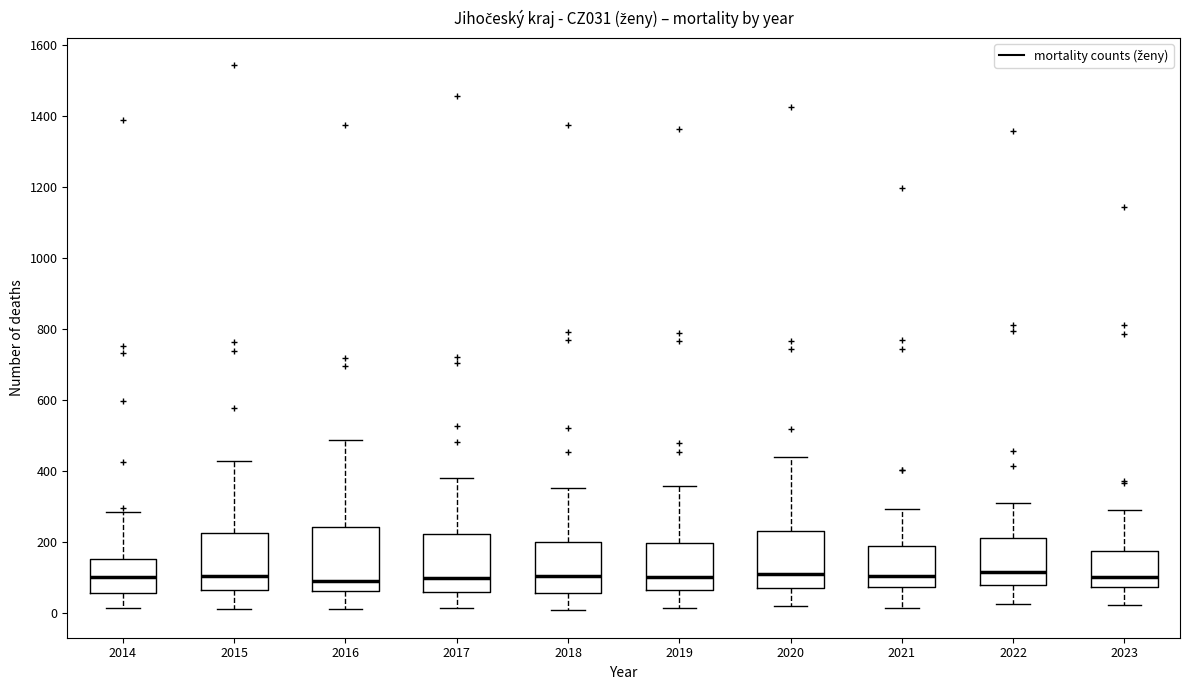

Which box is the tallest, from its lower edge to its upper edge?

2016